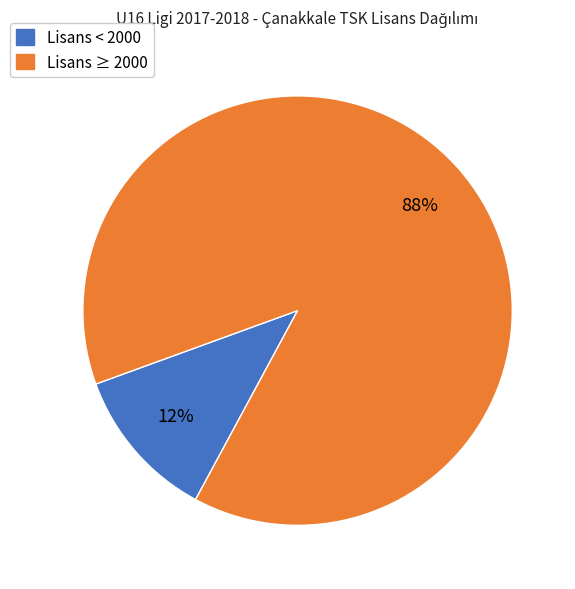

Is the sum of Lisans ≥ 2000 and Lisans < 2000 greater than half?

Yes